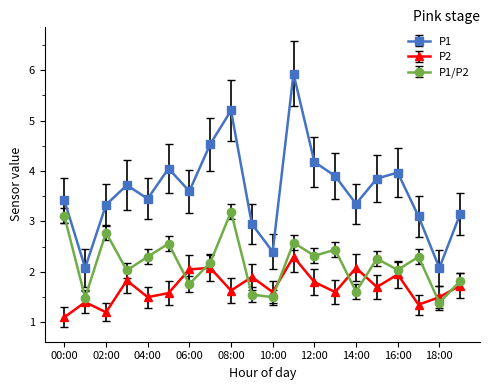

True or false: P1 and P2 intersect in this chart.

False